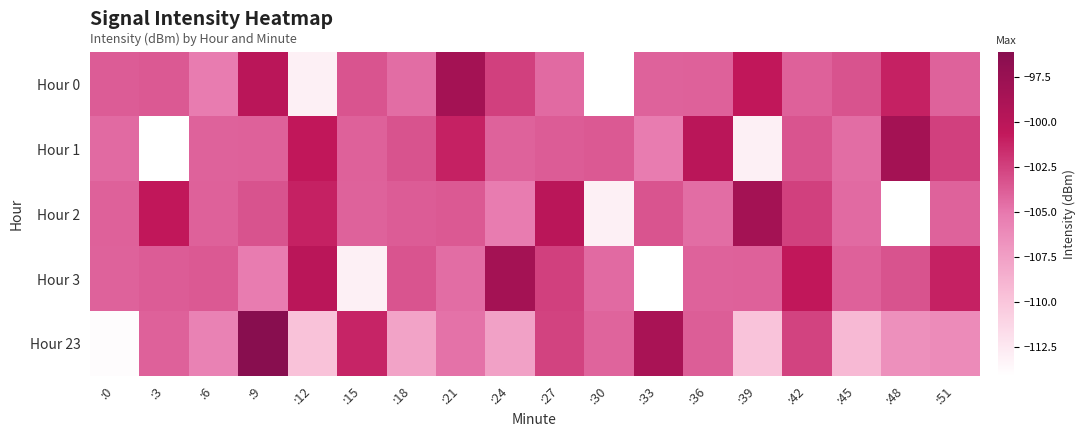

What is the minimum value shown in the chart?

-114.1